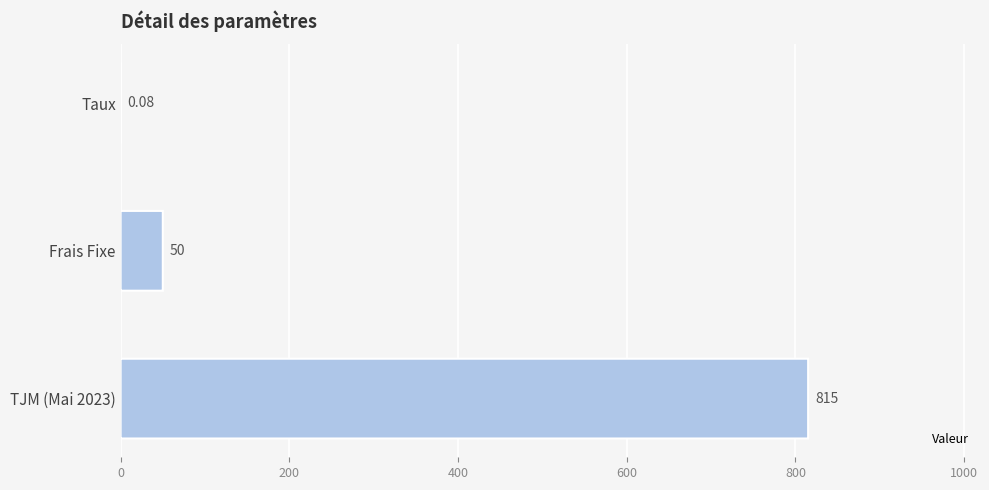

Between TJM (Mai 2023) and Taux, which is larger?

TJM (Mai 2023)